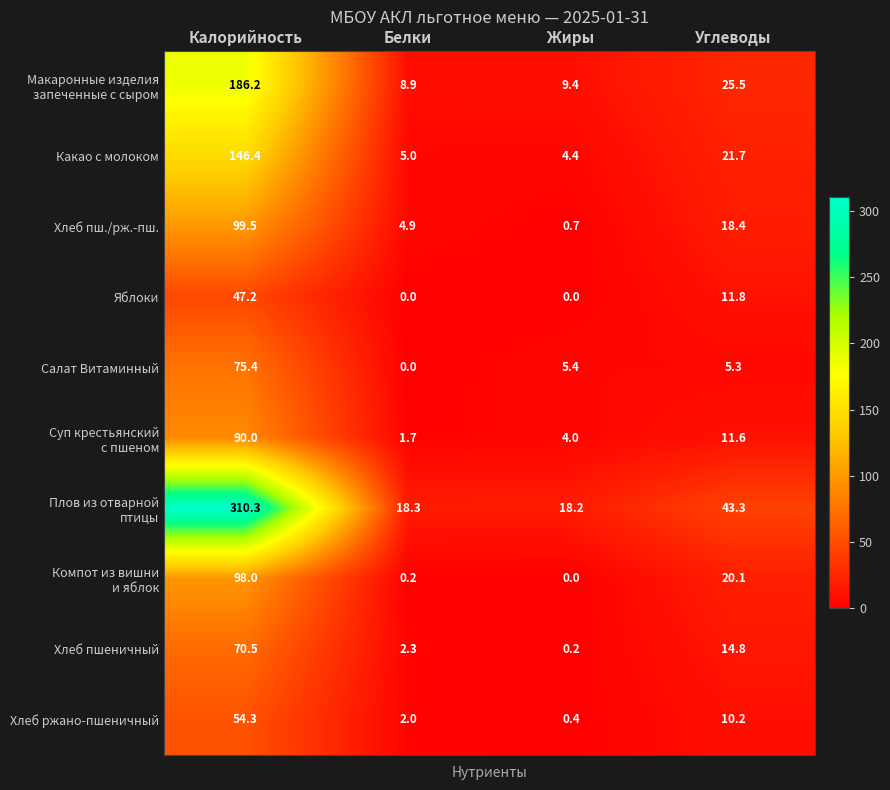

The Хлеб пшеничный series shows 0.2 at Жиры. True or false?

True